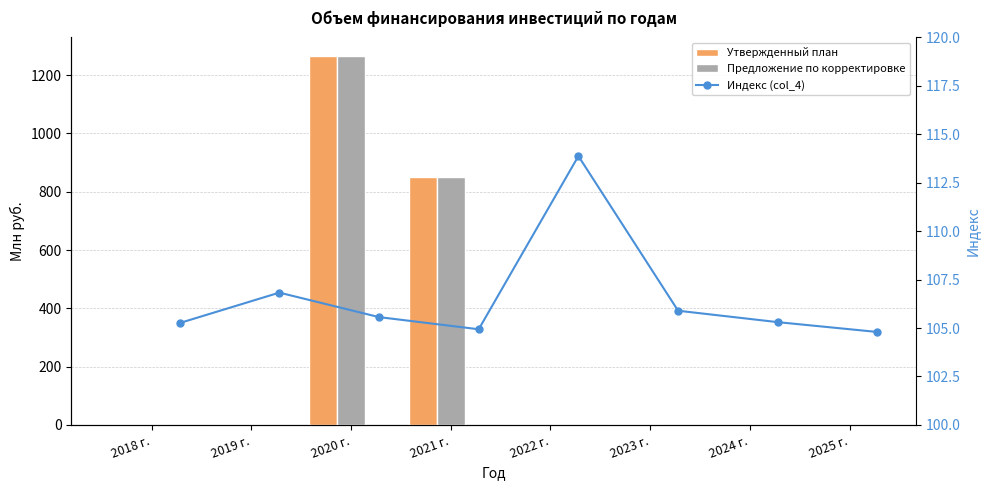

What is the difference between the maximum and minimum values in the Предложение по корректировке series?

1266.2